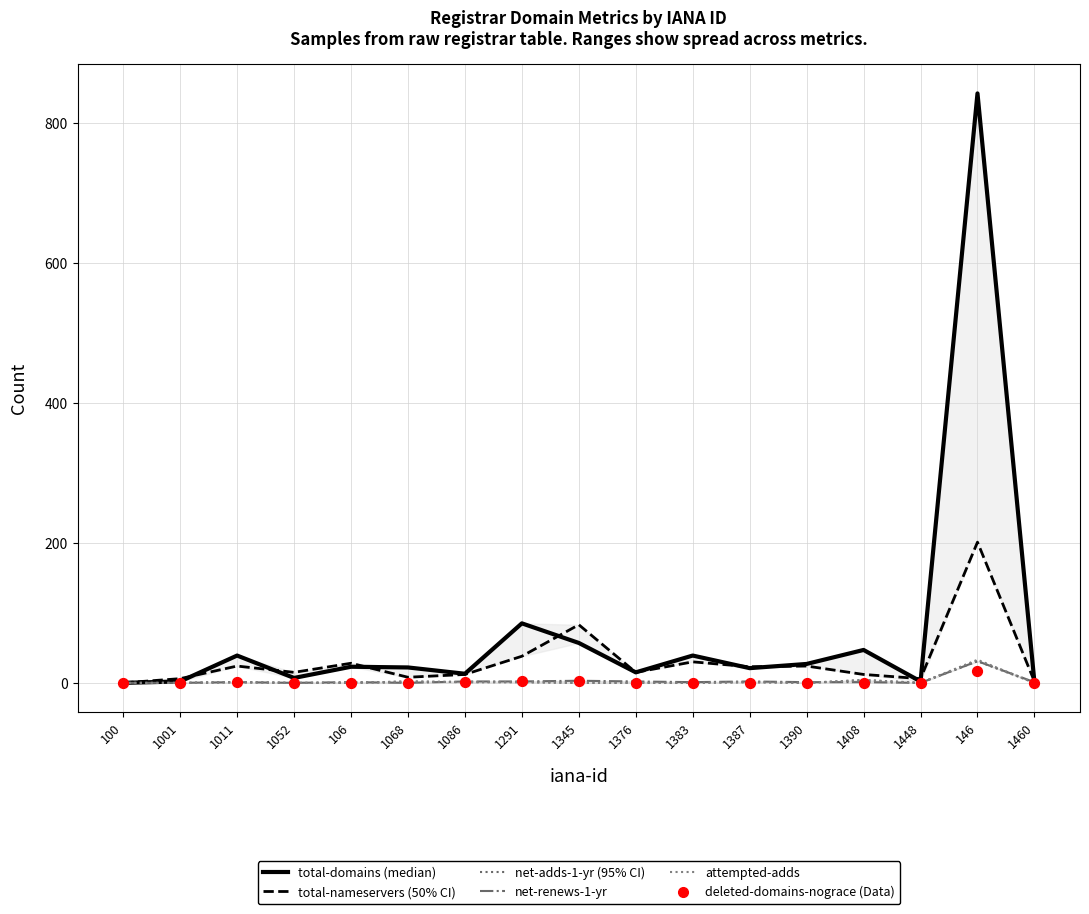

What is the total value across all series at 1345?

145